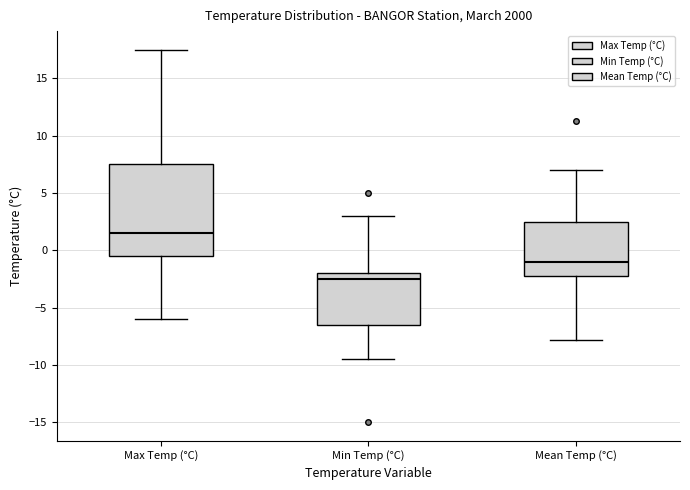

Reading left to right, read every box against the y-axis: the position of its median line, the range the box covers, and the ends of its whiskers. The values are not printed on the chart, so give them approximately, as read against the axis.

Max Temp (°C): median 1.5, box -0.5 to 7.5, whiskers -6.0 to 17.5
Min Temp (°C): median -2.5, box -6.5 to -2.0, whiskers -9.5 to 3.0
Mean Temp (°C): median -1.0, box -2.0 to 2.5, whiskers -8.0 to 7.0